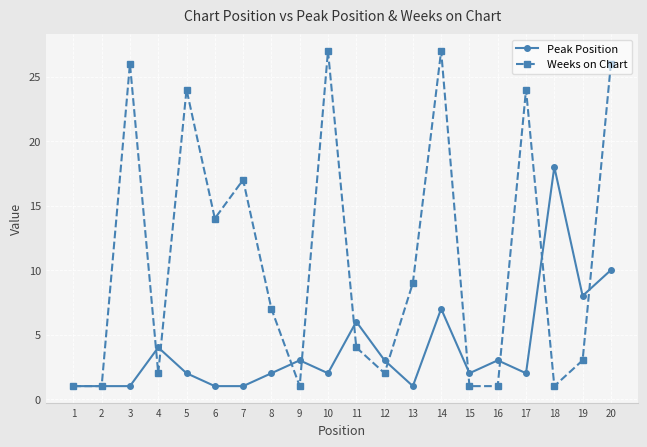

Which series has the largest range (max minus min)?

Weeks on Chart